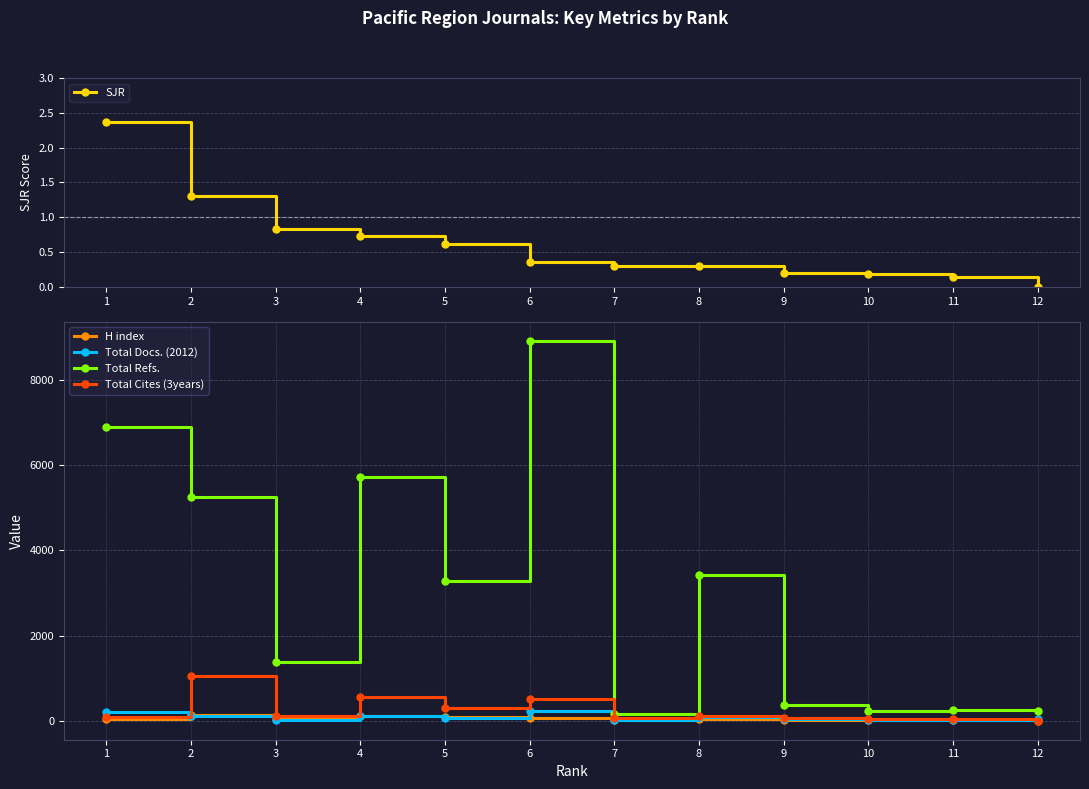

At which label is Total Docs. (2012) closest to 124?

4